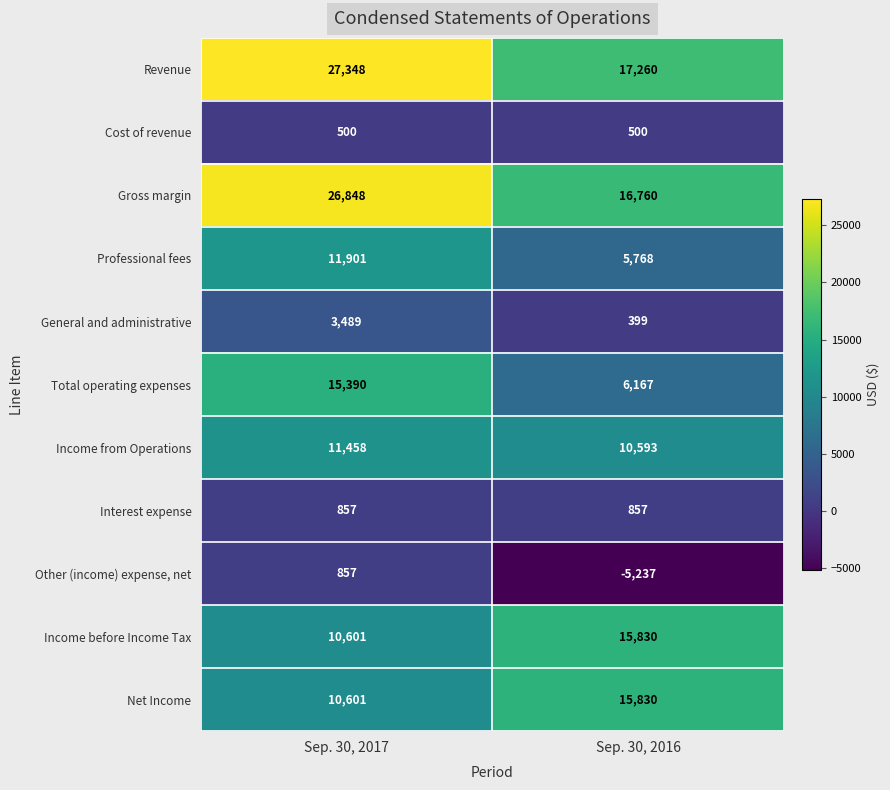

At which category is the sum across all series the highest?

Sep. 30, 2017